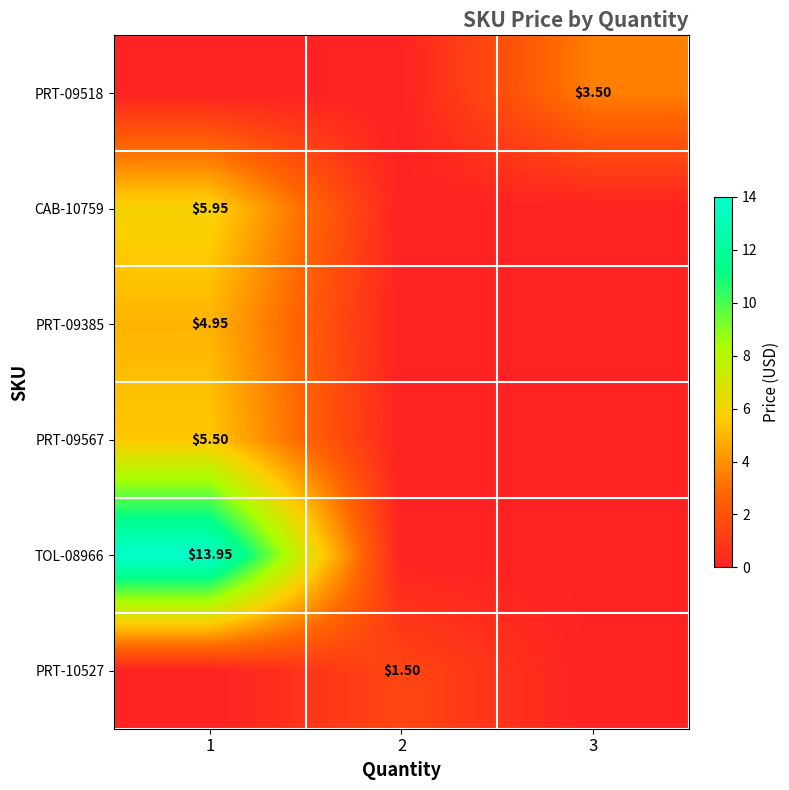

At how many categories does at least one series exceed 10?

1